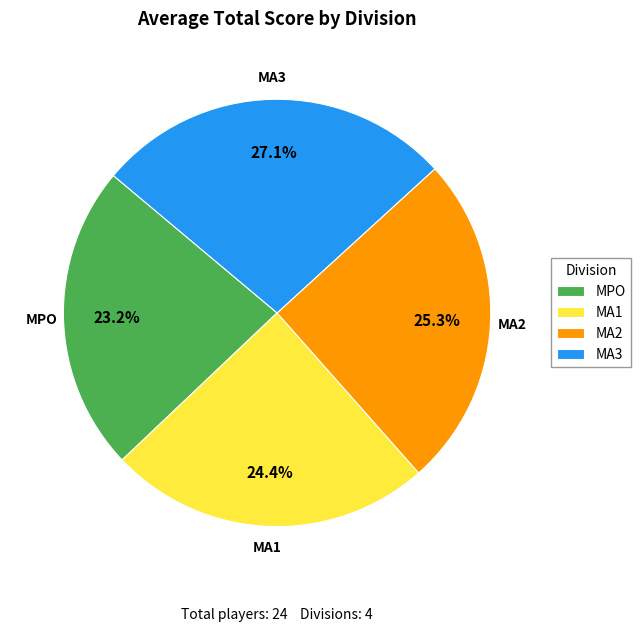

What is the total percentage of MA3 and MA2?

52.4%